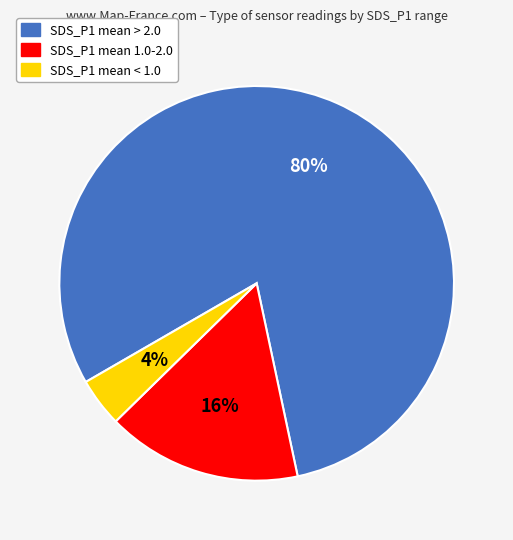

Rank the categories by value from highest to lowest.

SDS_P1 mean > 2.0, SDS_P1 mean 1.0-2.0, SDS_P1 mean < 1.0